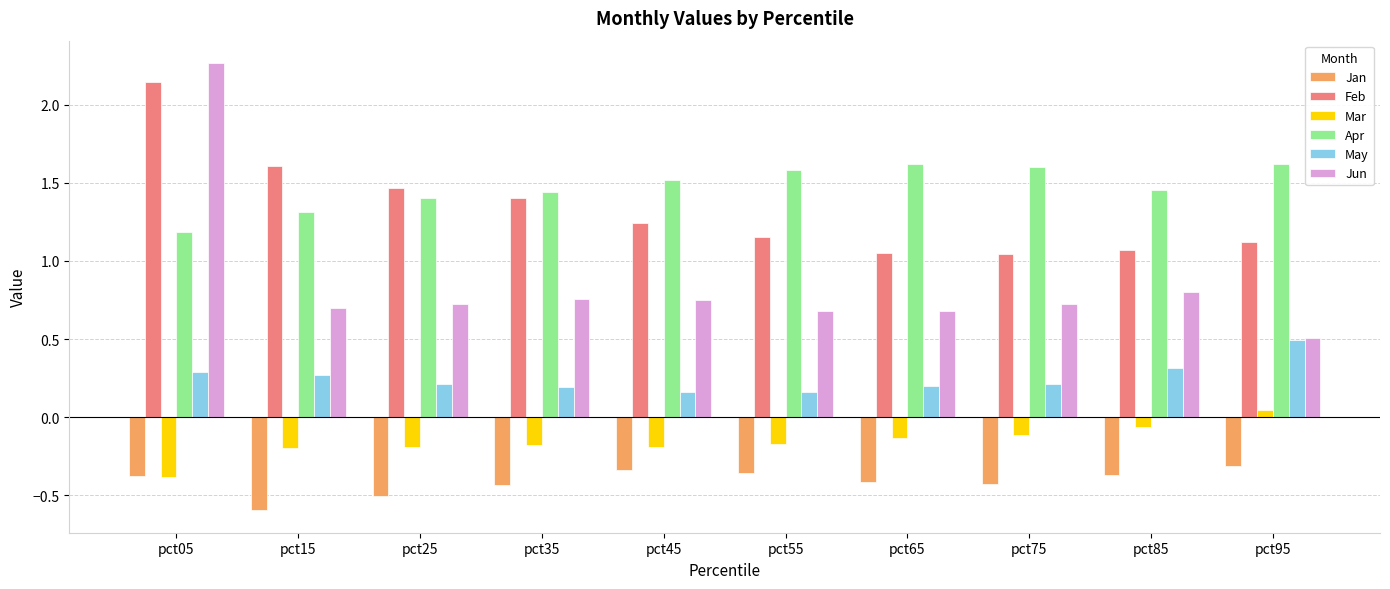

Which series has the widest spread of values?

Jun